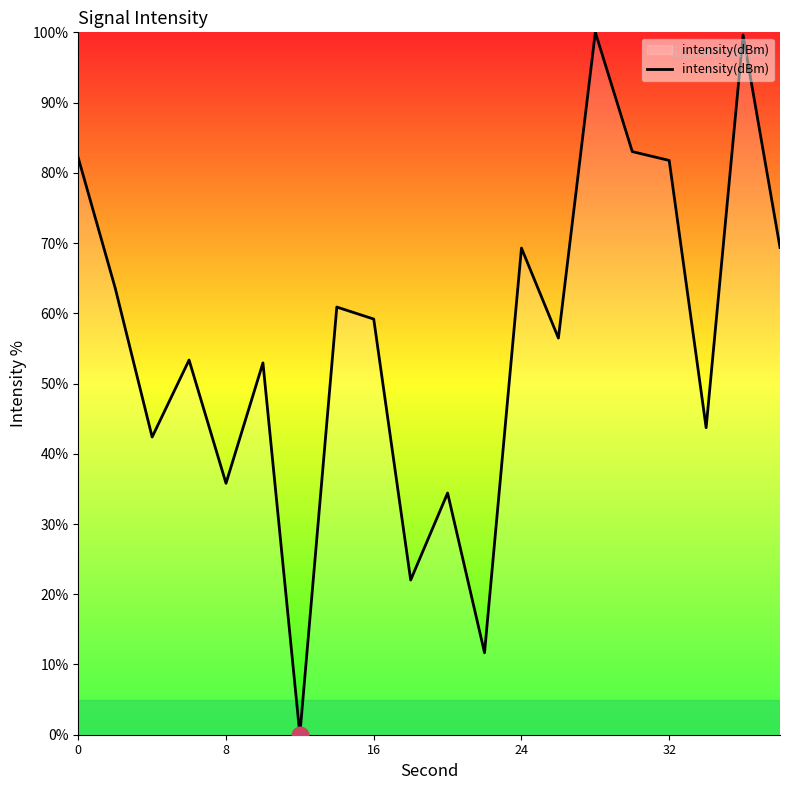

What is the difference between the maximum and minimum values?

100.0